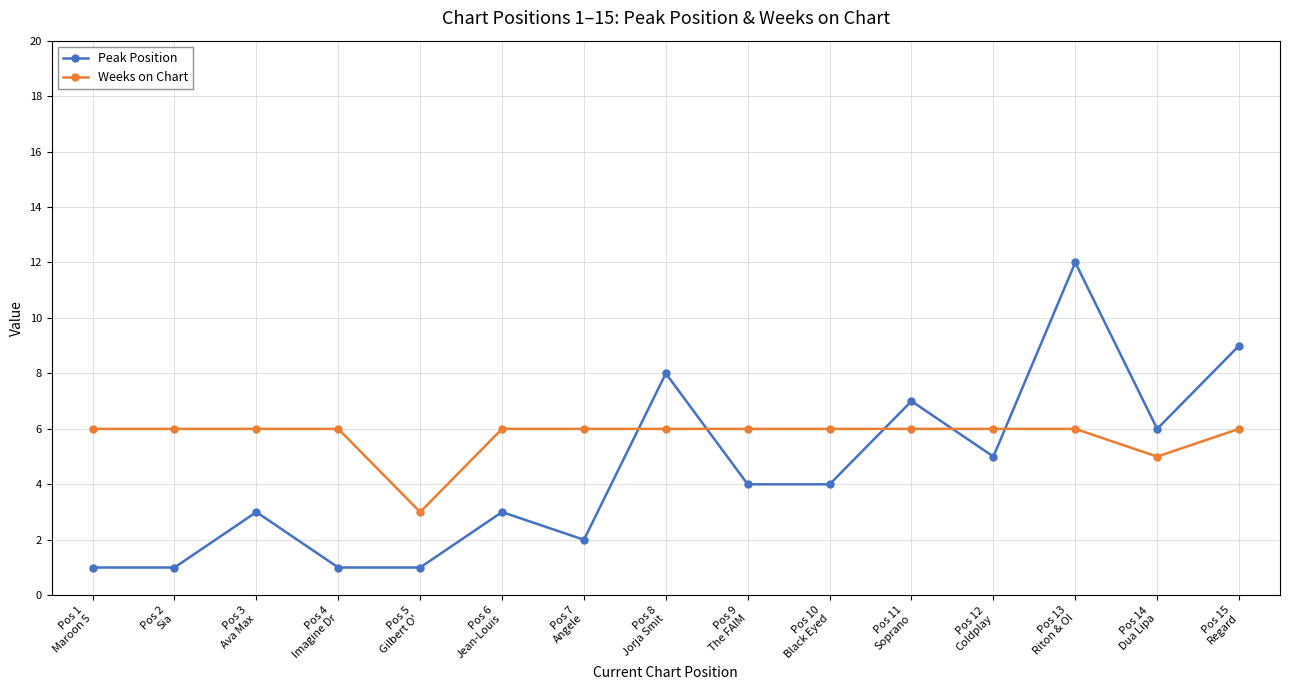

How many interior local peaks does the Peak Position series have?

5